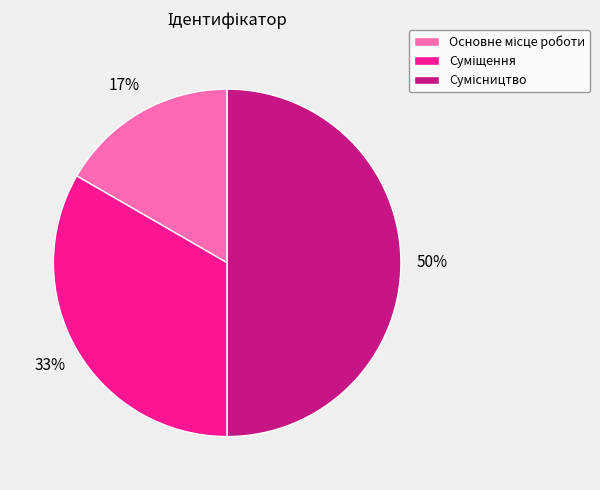

To the nearest percent, what is the average slice percentage?

33%